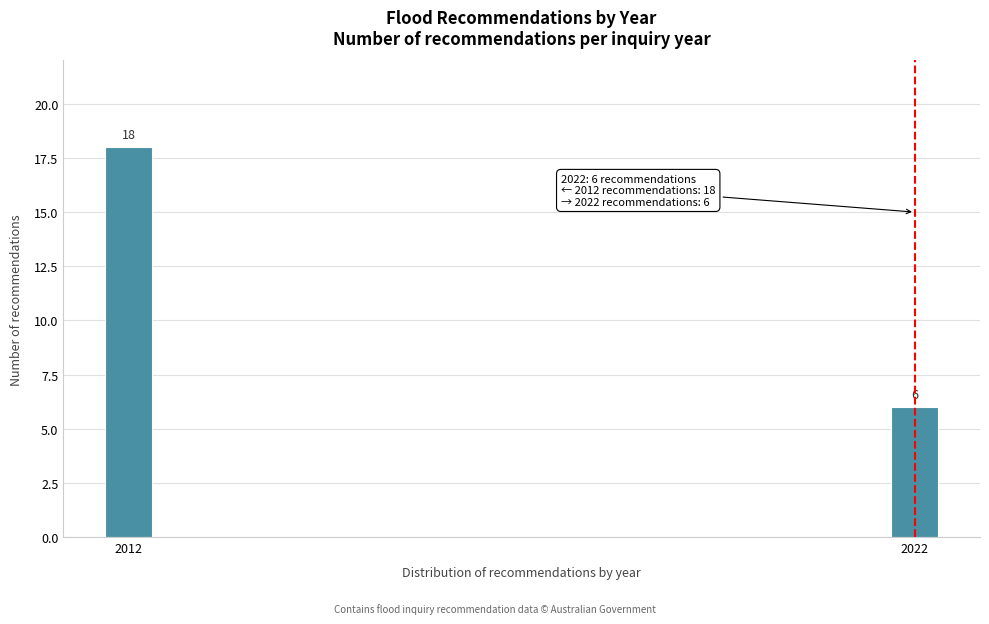

Reading left to right, transcribe all the data shown in this chart.

2012=18	2022=6